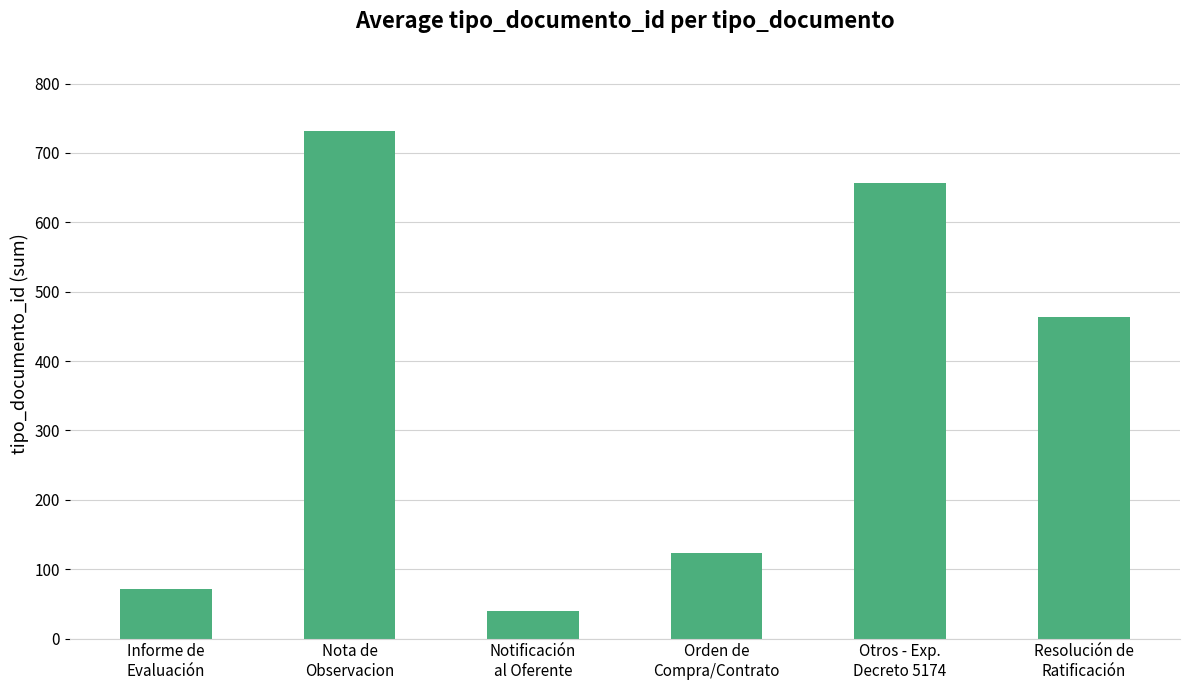

Reading left to right, transcribe all the data shown in this chart.

72	732	39	123	657	463